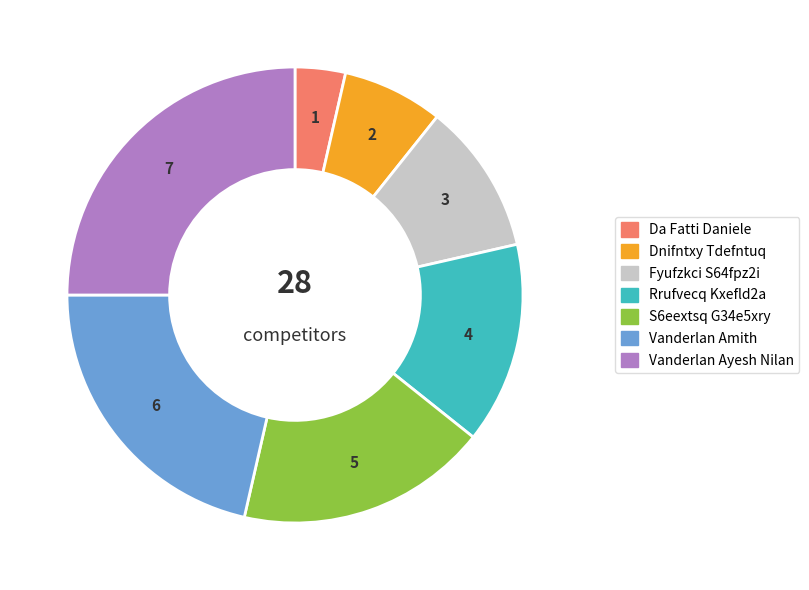

Which slice is the largest?

Vanderlan Ayesh Nilan